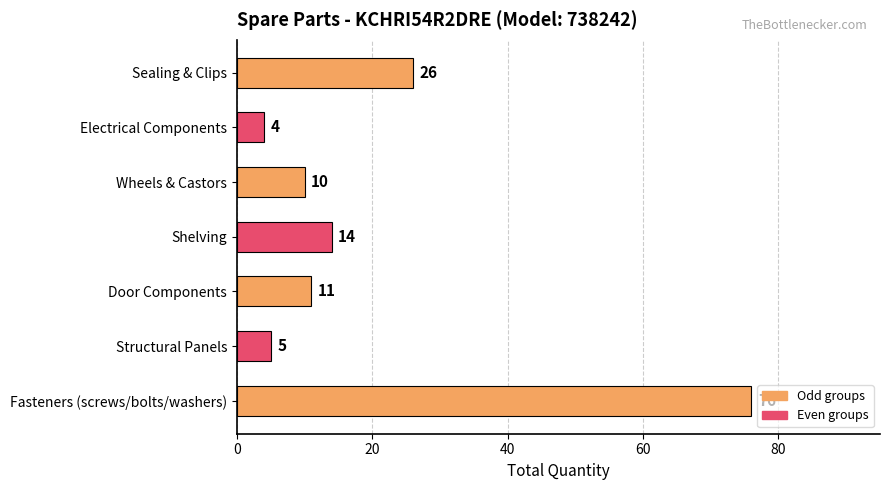

How many data points does each series have?

7